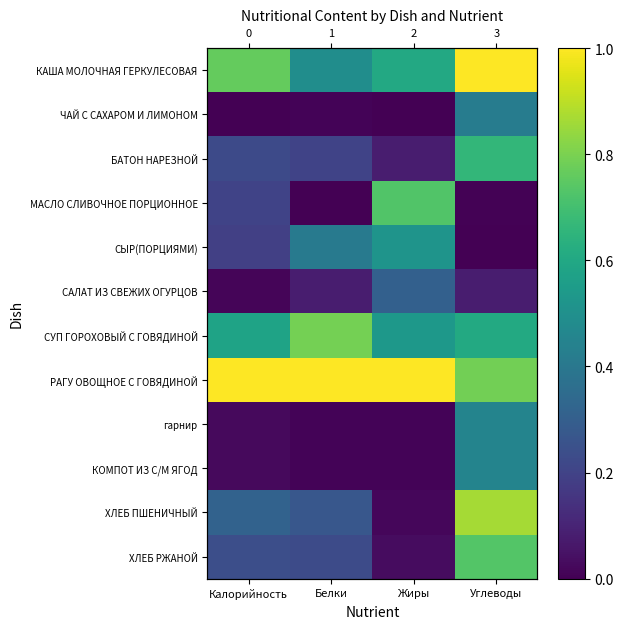

What is the maximum value shown in the chart?

1.0